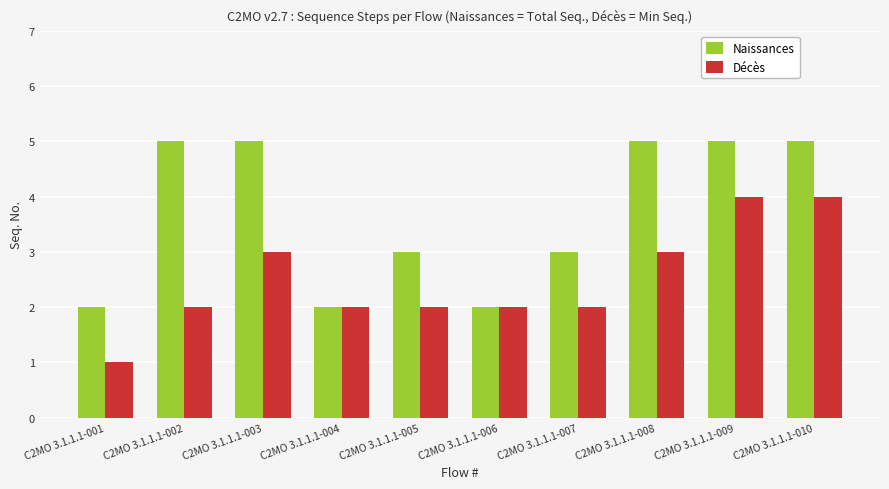

Reading left to right, extract all data points from this chart.

Naissances: C2MO 3.1.1.1-001=2	C2MO 3.1.1.1-002=5	C2MO 3.1.1.1-003=5	C2MO 3.1.1.1-004=2	C2MO 3.1.1.1-005=3	C2MO 3.1.1.1-006=2	C2MO 3.1.1.1-007=3	C2MO 3.1.1.1-008=5	C2MO 3.1.1.1-009=5	C2MO 3.1.1.1-010=5
Décès: C2MO 3.1.1.1-001=1	C2MO 3.1.1.1-002=2	C2MO 3.1.1.1-003=3	C2MO 3.1.1.1-004=2	C2MO 3.1.1.1-005=2	C2MO 3.1.1.1-006=2	C2MO 3.1.1.1-007=2	C2MO 3.1.1.1-008=3	C2MO 3.1.1.1-009=4	C2MO 3.1.1.1-010=4